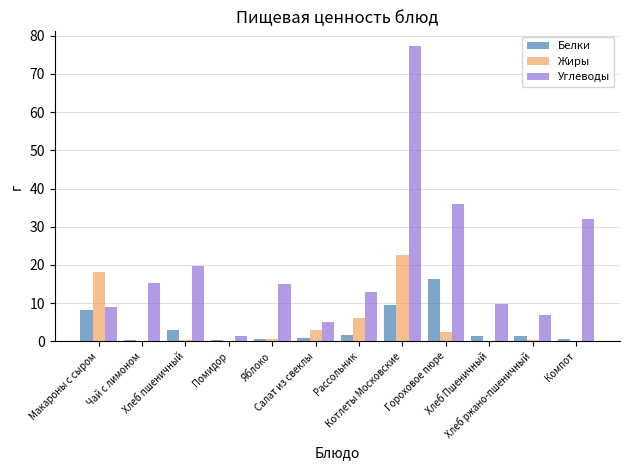

What is the sum of all Белки values?

44.1